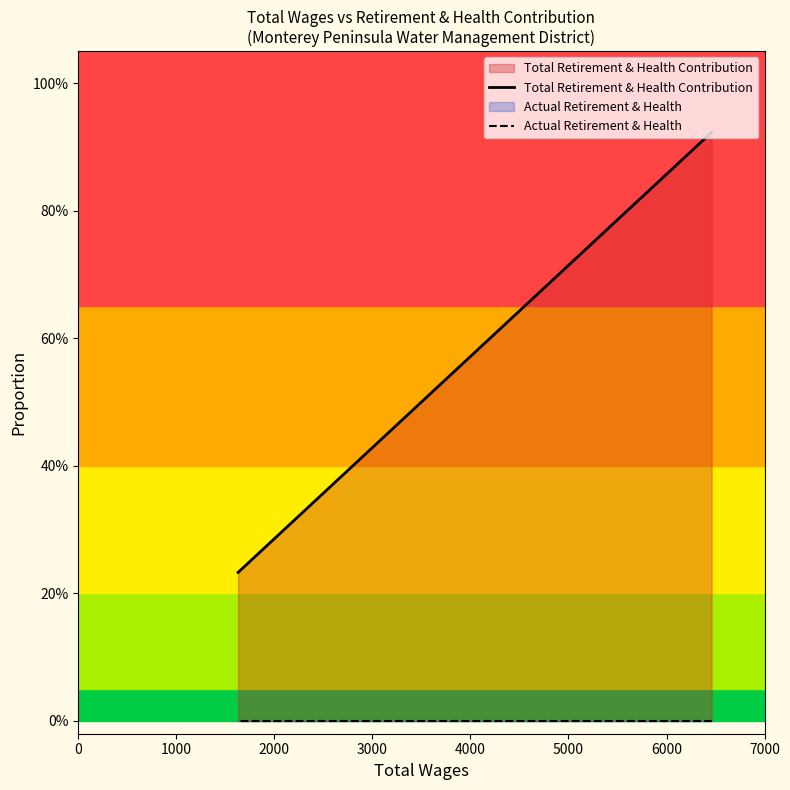

At how many categories does at least one series exceed 0?

7